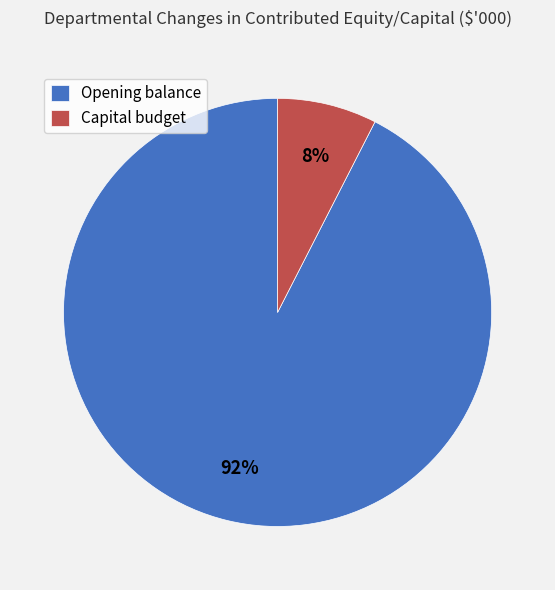

Rank the categories by value from highest to lowest.

Opening balance, Capital budget